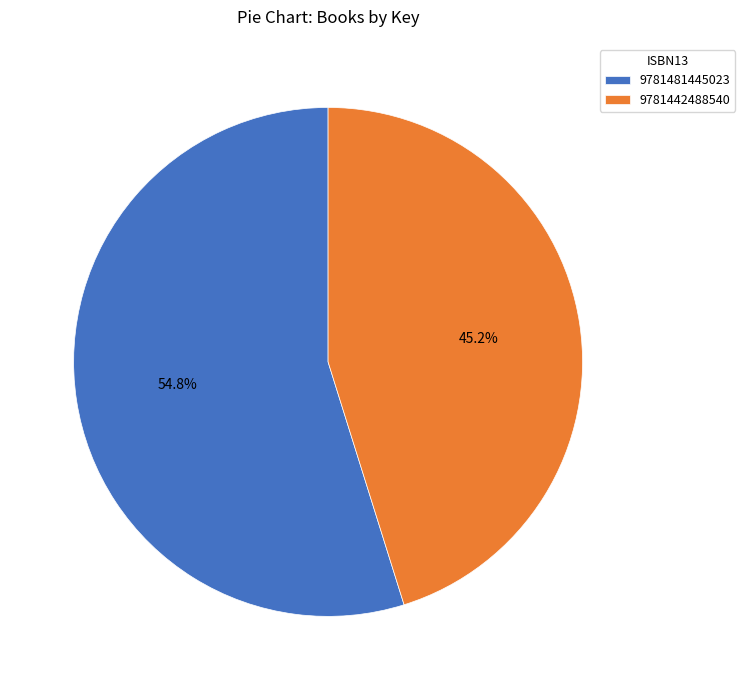

To the nearest percent, what is the difference between the 9781481445023 and 9781442488540 slice percentages?

10%